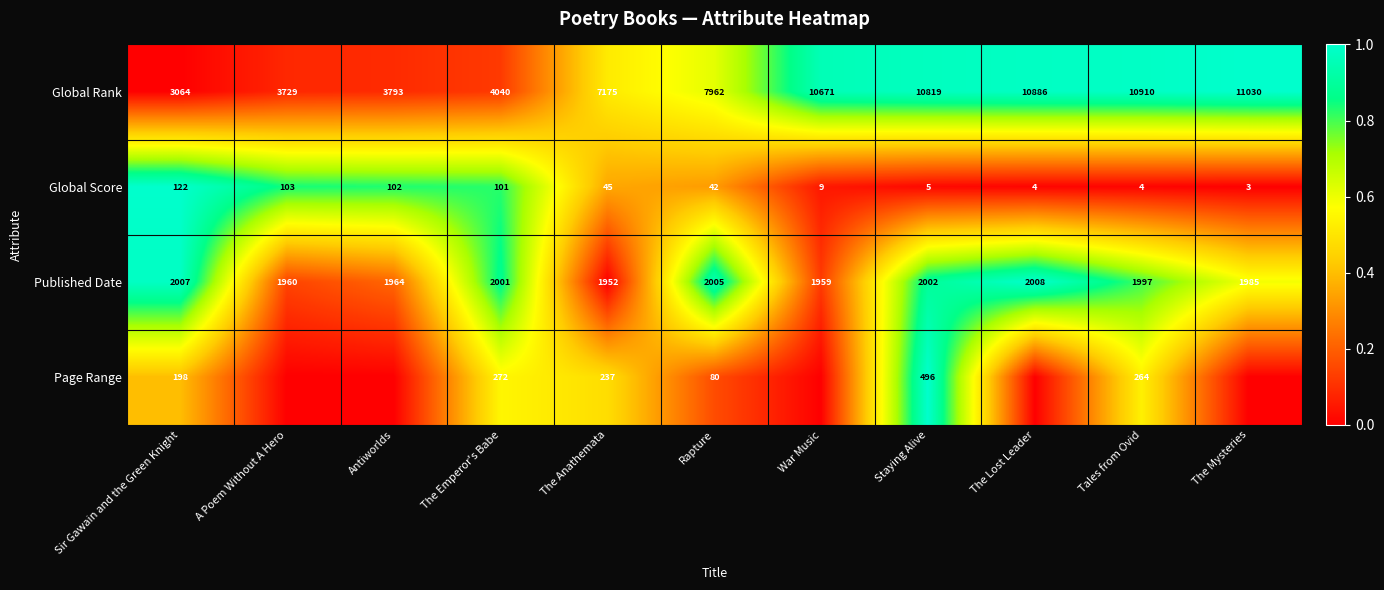

Which has a higher value, Sir Gawain and the Green Knight or Antiworlds?

Antiworlds